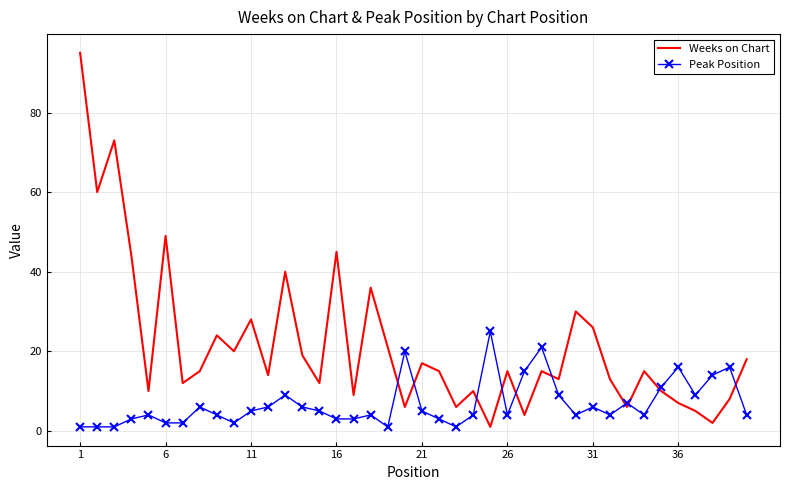

Which series has the widest spread of values?

Weeks on Chart